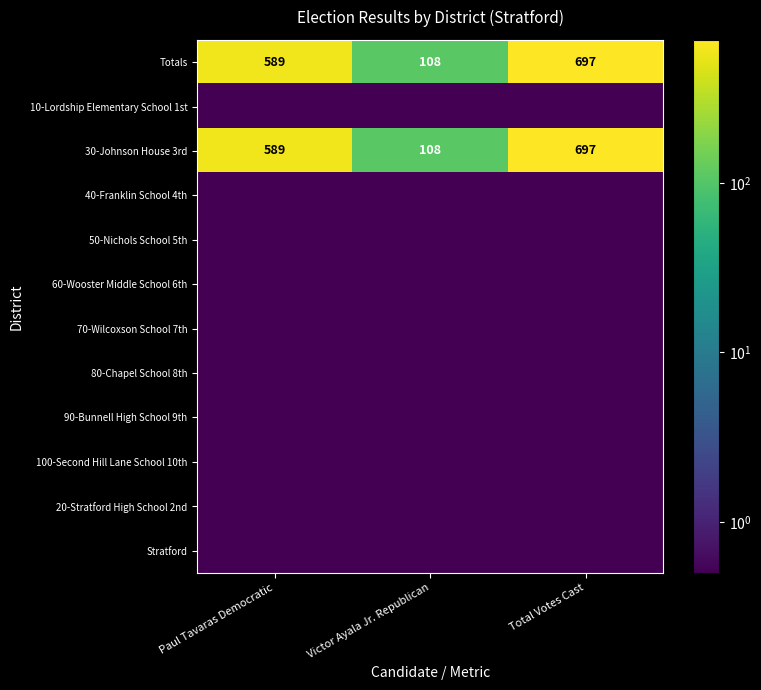

What is the difference between the Totals values at Victor Ayala Jr. Republican and Paul Tavaras Democratic?

481.0